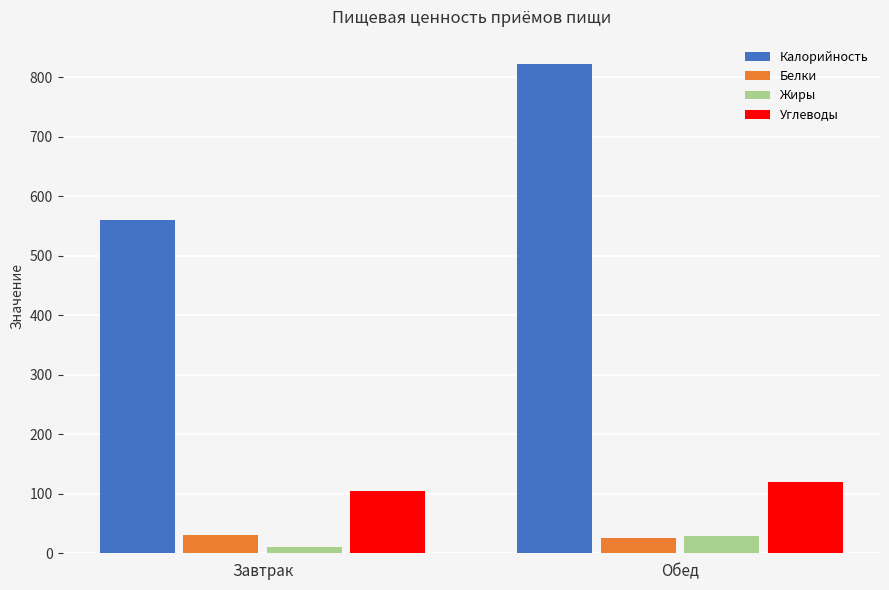

Which series has the largest total across all categories?

Калорийность